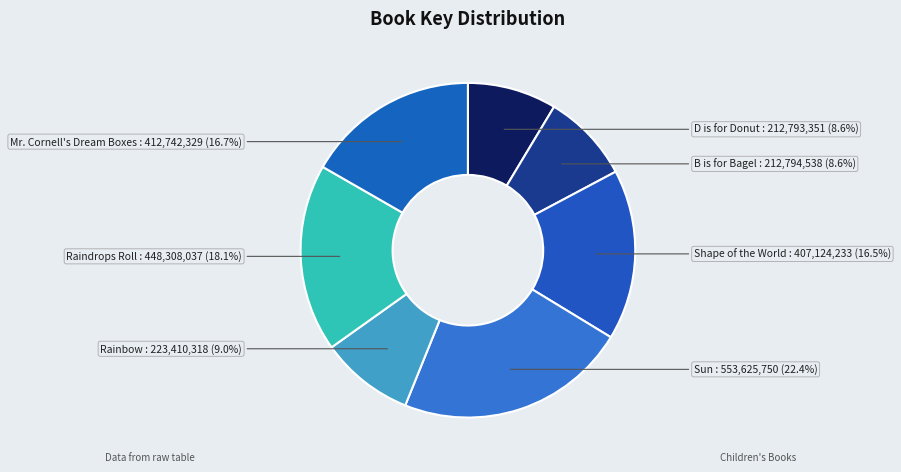

Is there a majority slice in this chart?

No